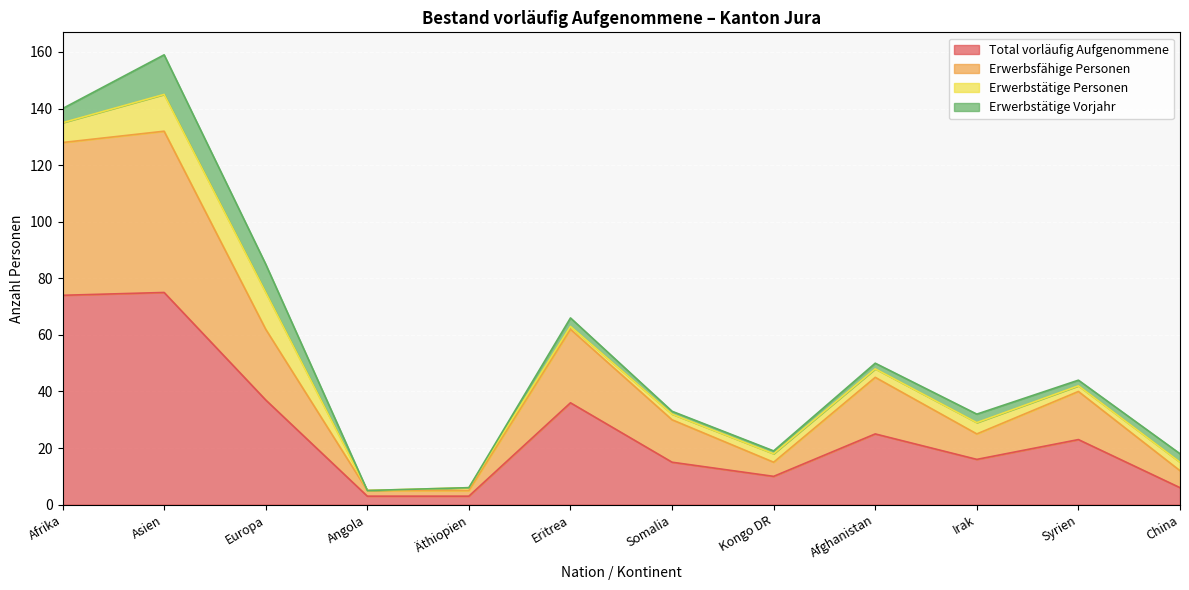

What is the sum of the Total vorläufig Aufgenommene values at Kongo DR and Somalia?

25